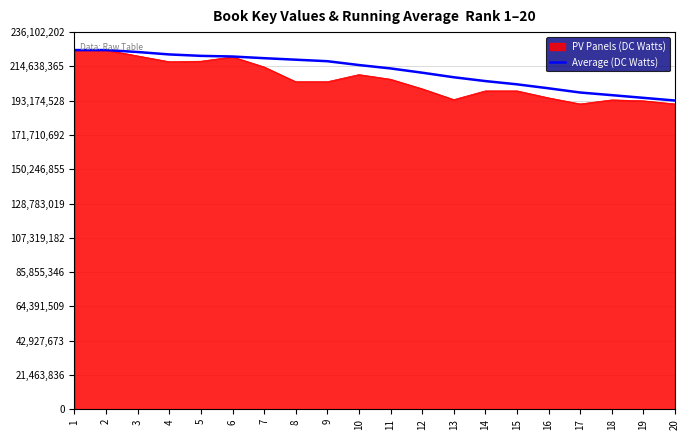

Between 4 and 12, which series saw the biggest shift?

PV Panels (DC Watts)